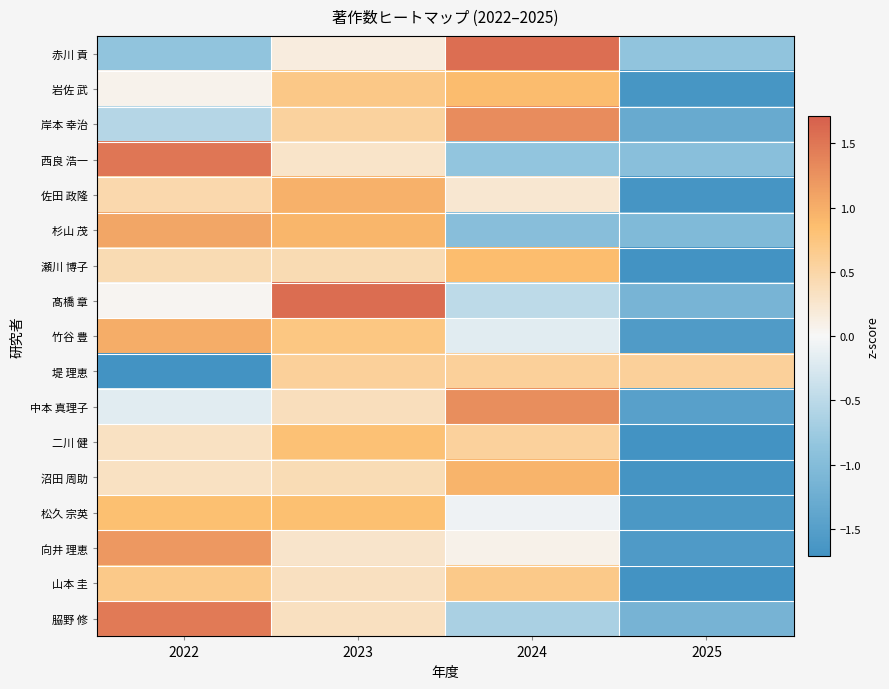

At 2022, list the series in order from largest to smallest.

西良 浩一, 𦚰野 修, 向井 理恵, 杉山 茂, 竹谷 豊, 松久 宗英, 山本 圭, 佐田 政隆, 瀬川 博子, 沼田 周助, 二川 健, 岩佐 武, 髙橋 章, 中本 真理子, 岸本 幸治, 赤川 貢, 堤 理恵